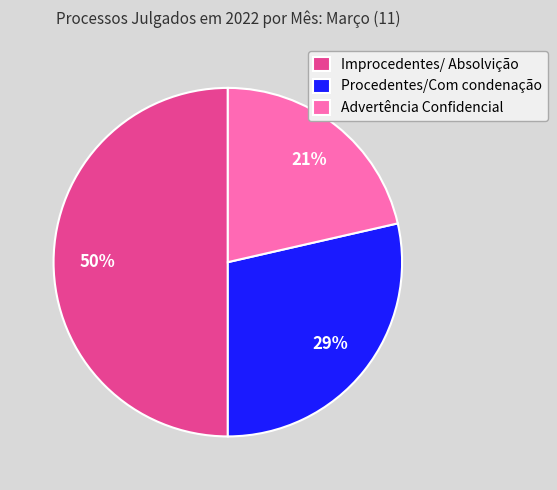

The Procedentes/Com condenação slice represents 29% of the pie. True or false?

True